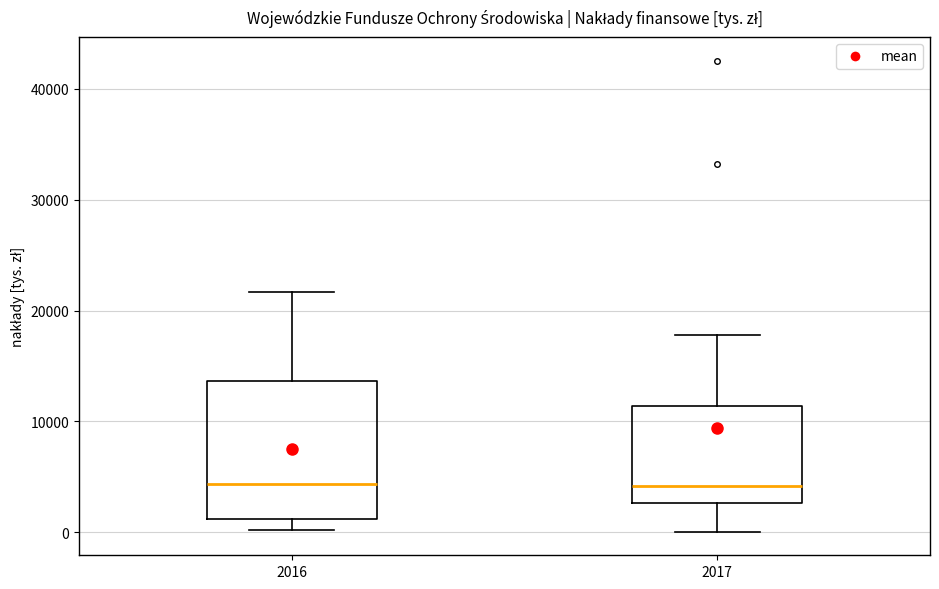

Which box is the tallest, from its lower edge to its upper edge?

2016